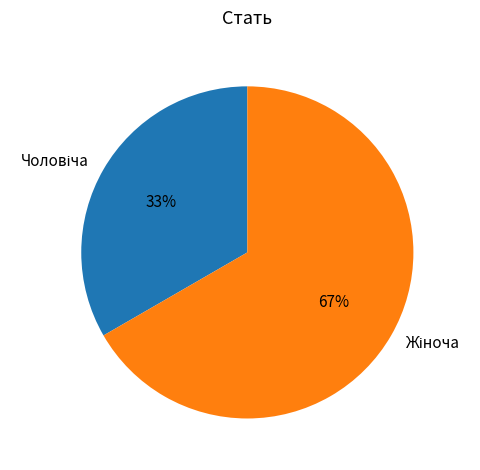

To the nearest percent, what is the average slice percentage?

50%